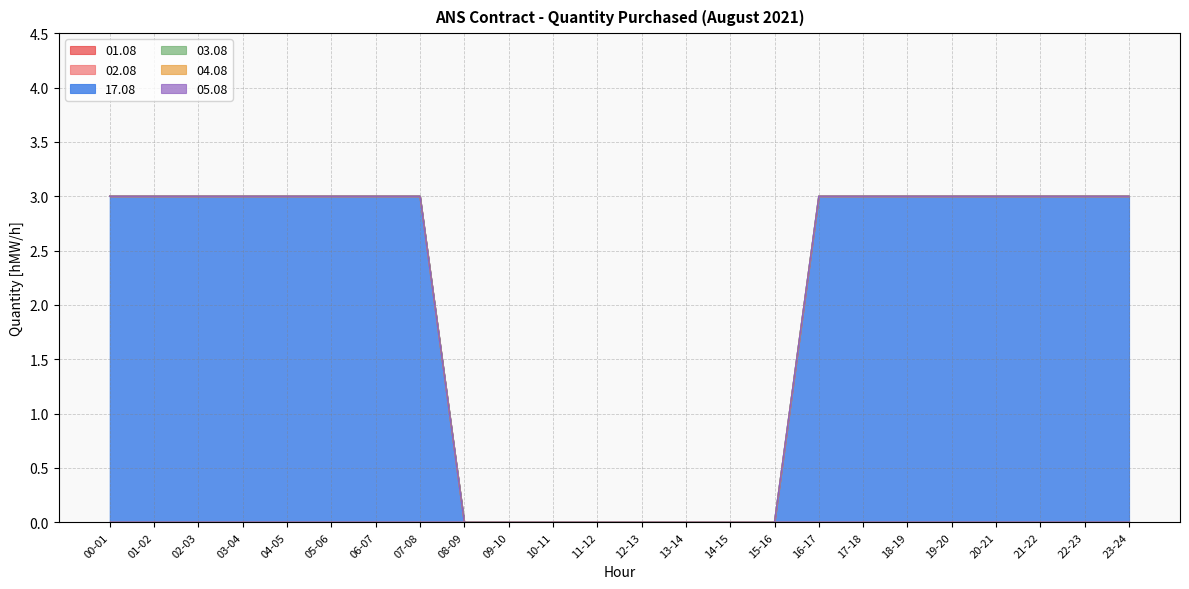

Which series has the widest spread of values?

17.08